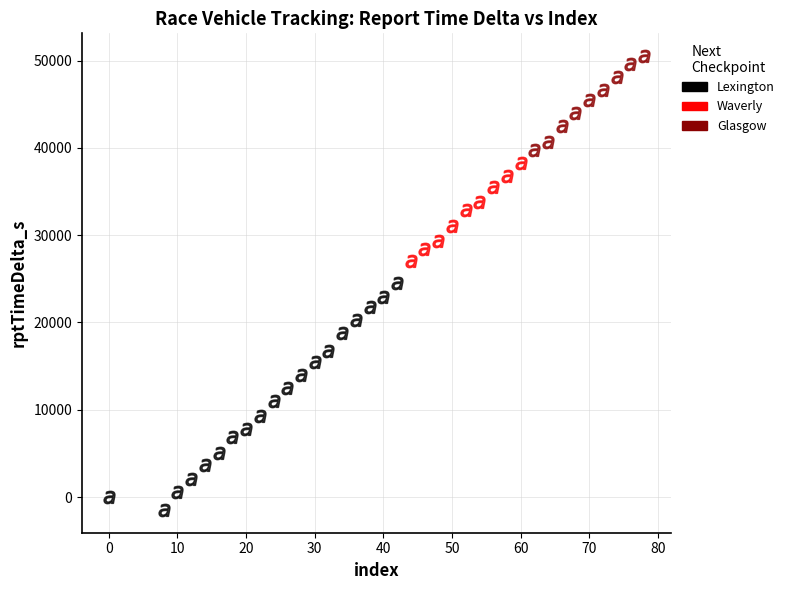

Which series has the widest spread of Y values?

Lexington